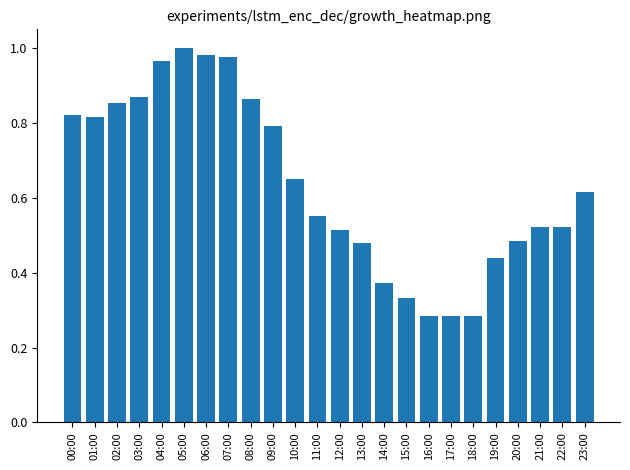

How many bars are there in total?

24